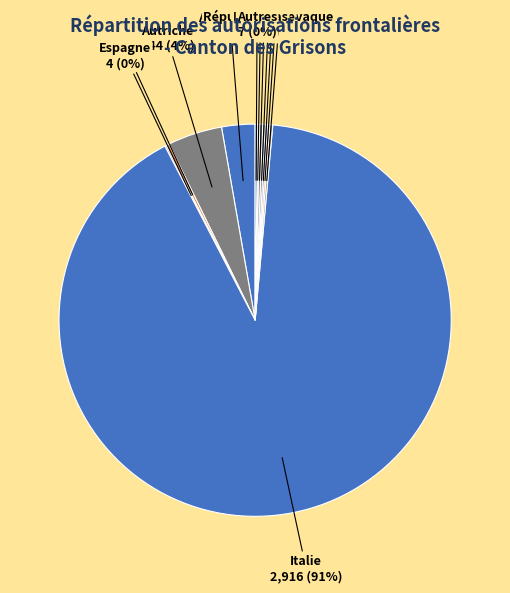

True or false: Allemagne accounts for 12% of the total.

False